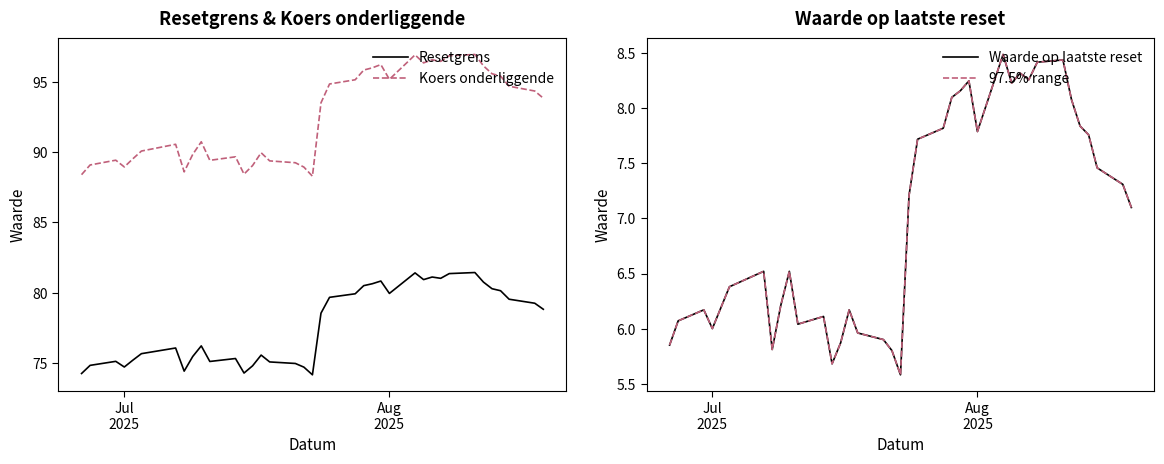

What is the lowest value of the Resetgrens series?

74.2